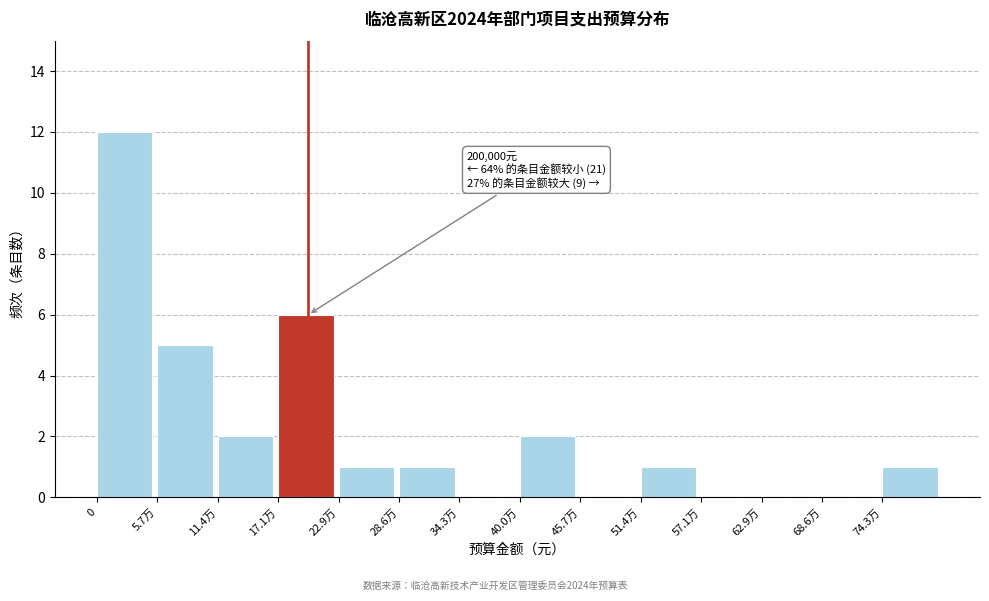

Reading left to right, what are all the values shown in this chart?

0=12	5.7万=5	11.4万=2	17.1万=6	22.9万=1	28.6万=1	34.3万=0	40.0万=2	45.7万=0	51.4万=1	57.1万=0	62.9万=0	68.6万=0	74.3万=1